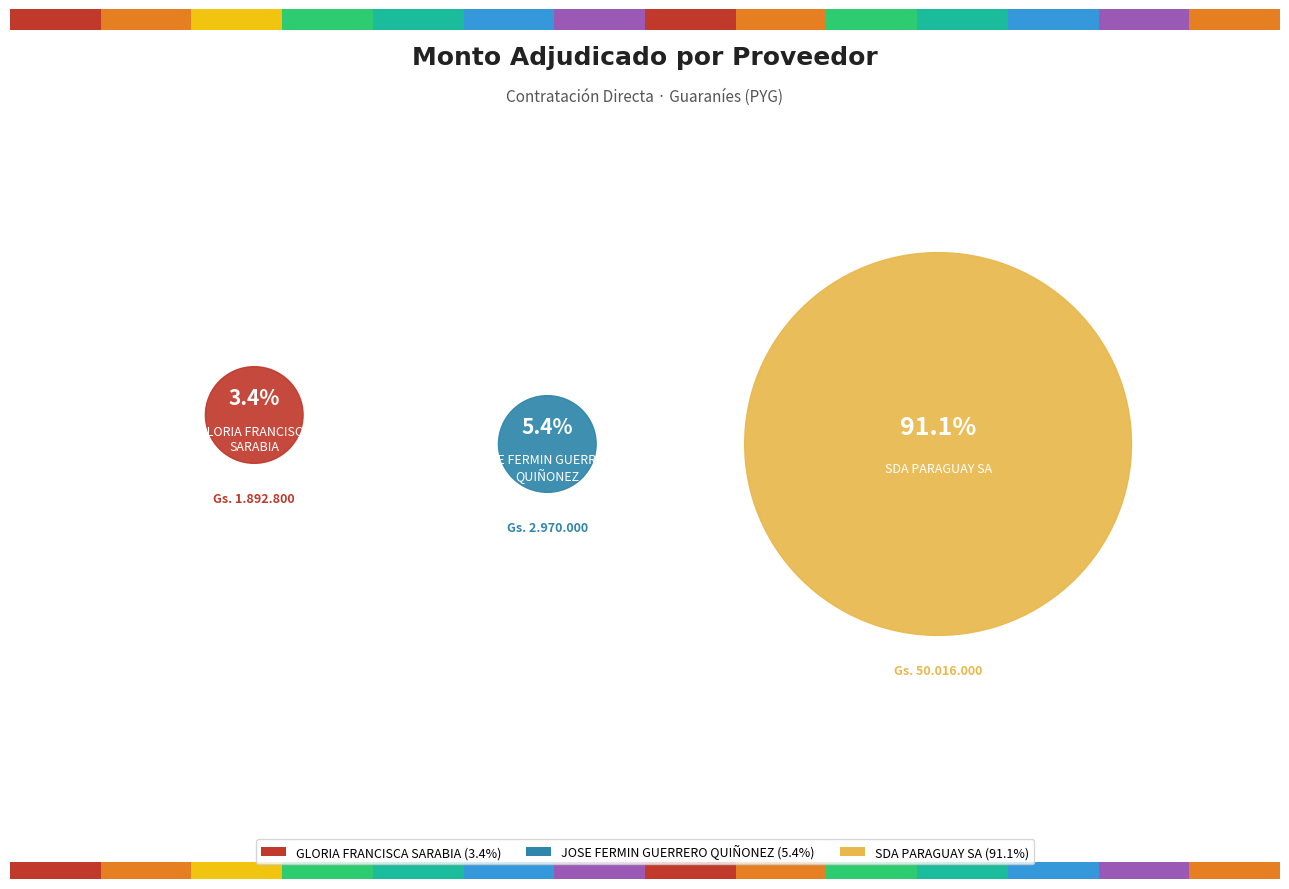

Which category has the smallest portion of the pie?

GLORIA FRANCISCA SARABIA